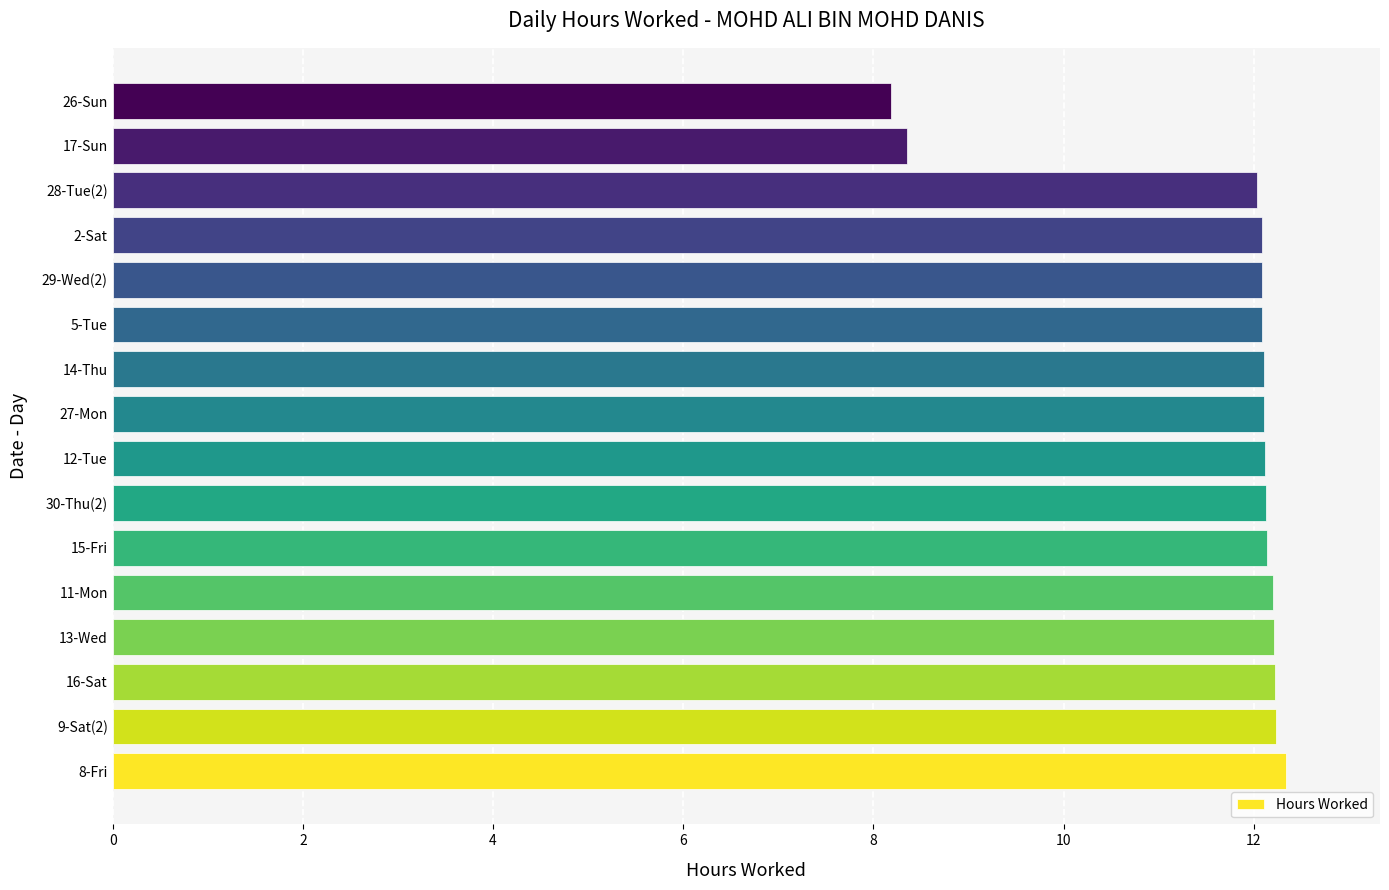

What is the difference between the second highest and second lowest values?

3.9